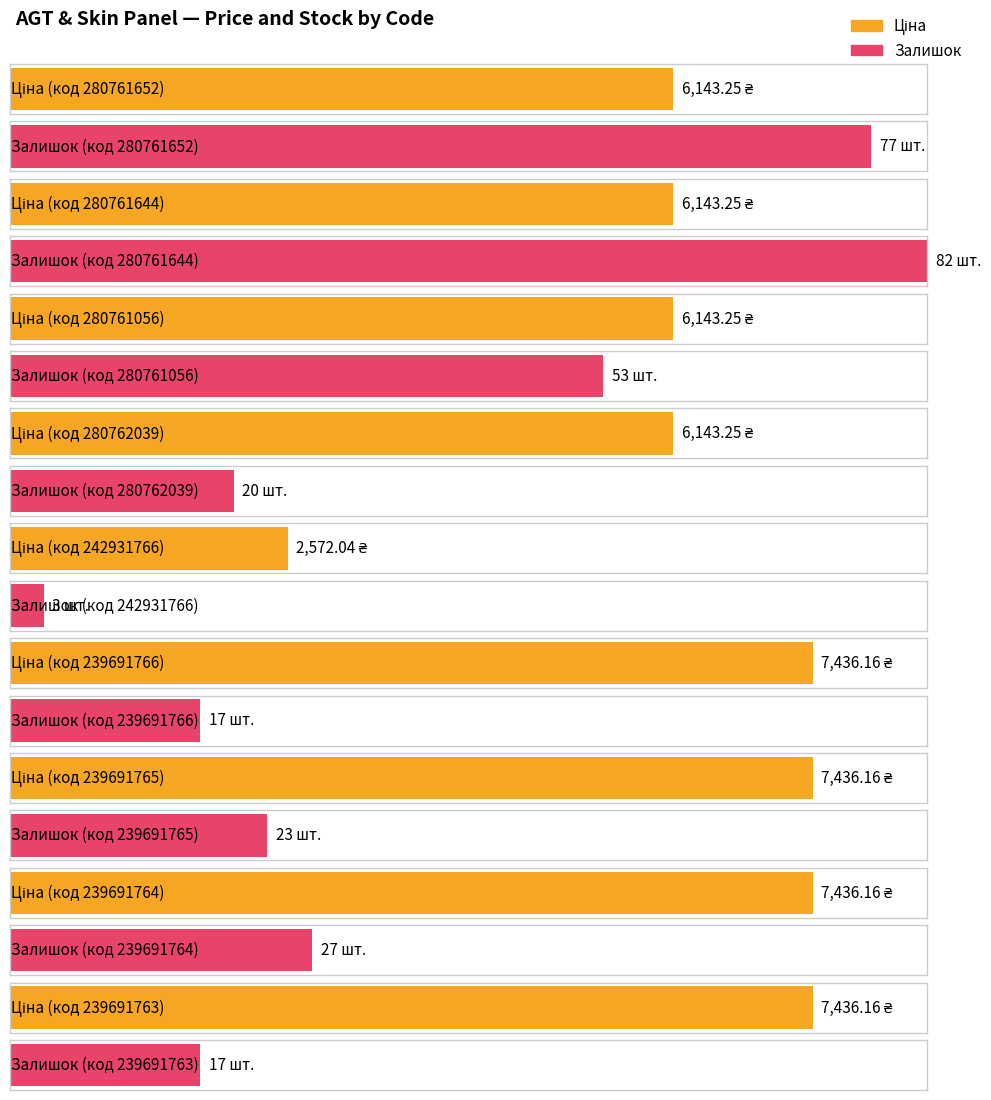

Which category has the highest value across all series?

239691766